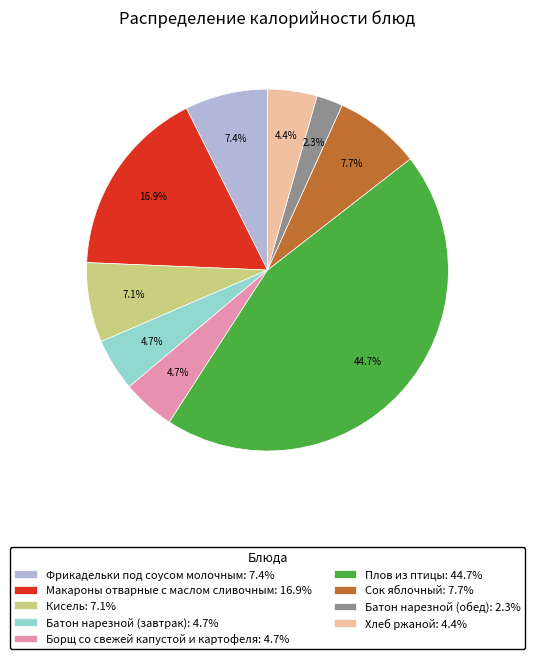

Does any single category account for the majority?

No